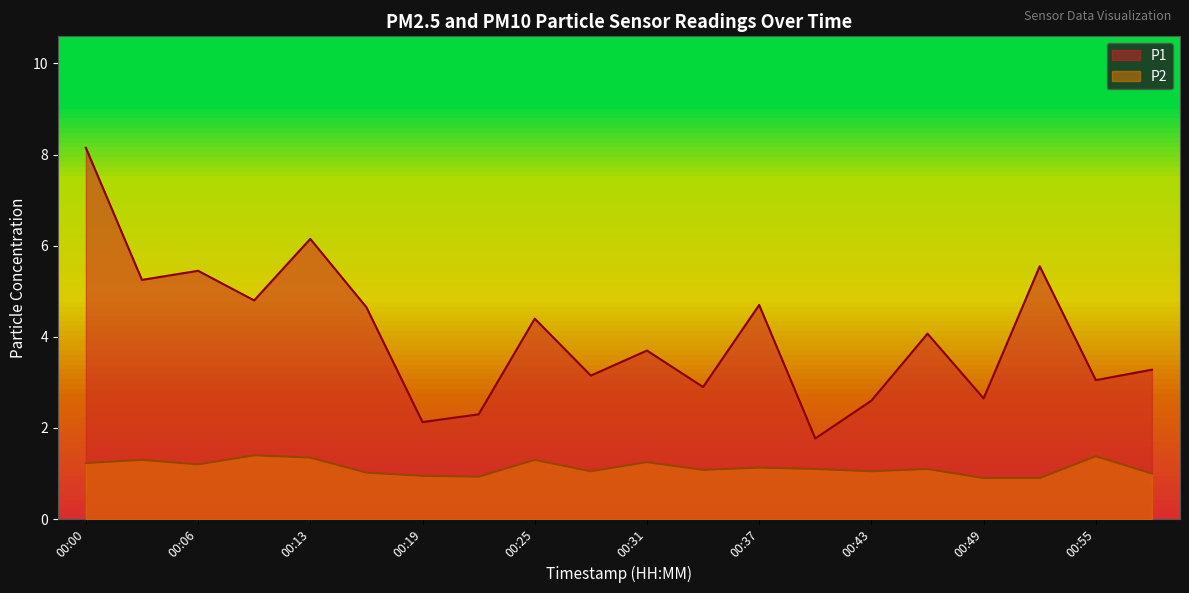

Reading right to left, extract all data points from this chart.

P1: 00:58=3.3	00:55=3.0	00:52=5.5	00:49=2.6	00:46=4.1	00:43=2.6	00:40=1.8	00:37=4.7	00:34=2.9	00:31=3.7	00:28=3.1	00:25=4.4	00:22=2.3	00:19=2.1	00:16=4.7	00:13=6.2	00:09=4.8	00:06=5.5	00:03=5.2	00:00=8.2
P2: 00:58=1.0	00:55=1.4	00:52=0.9	00:49=0.9	00:46=1.1	00:43=1.1	00:40=1.1	00:37=1.1	00:34=1.1	00:31=1.2	00:28=1.1	00:25=1.3	00:22=0.9	00:19=0.9	00:16=1.0	00:13=1.4	00:09=1.4	00:06=1.2	00:03=1.3	00:00=1.2